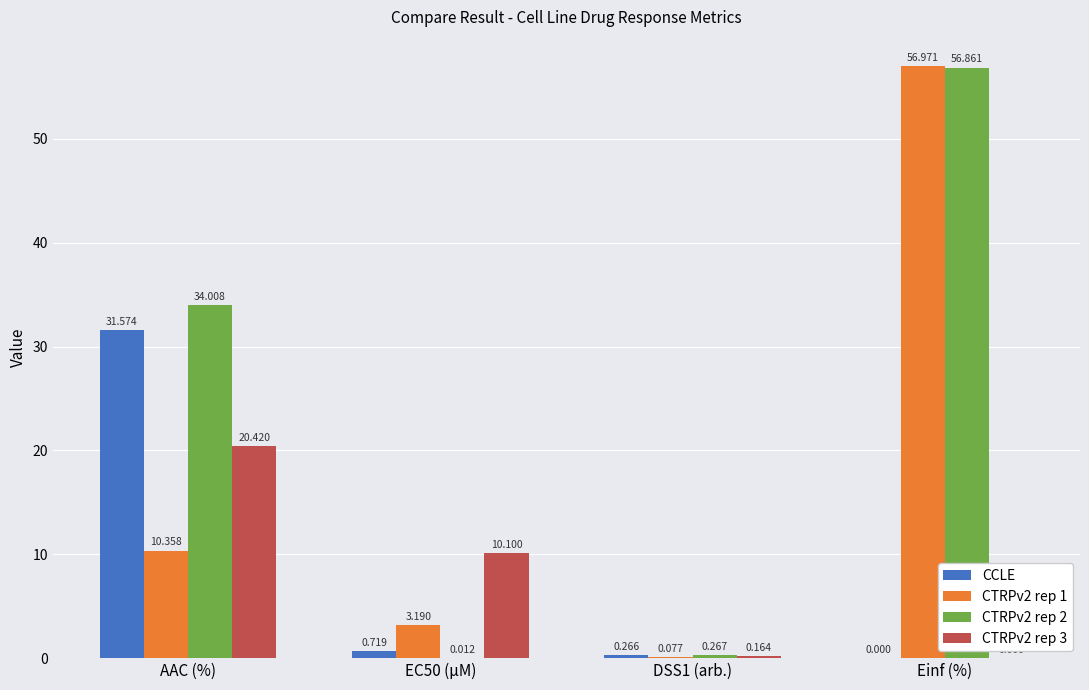

At which label does CTRPv2 rep 2 first exceed 34?

AAC (%)